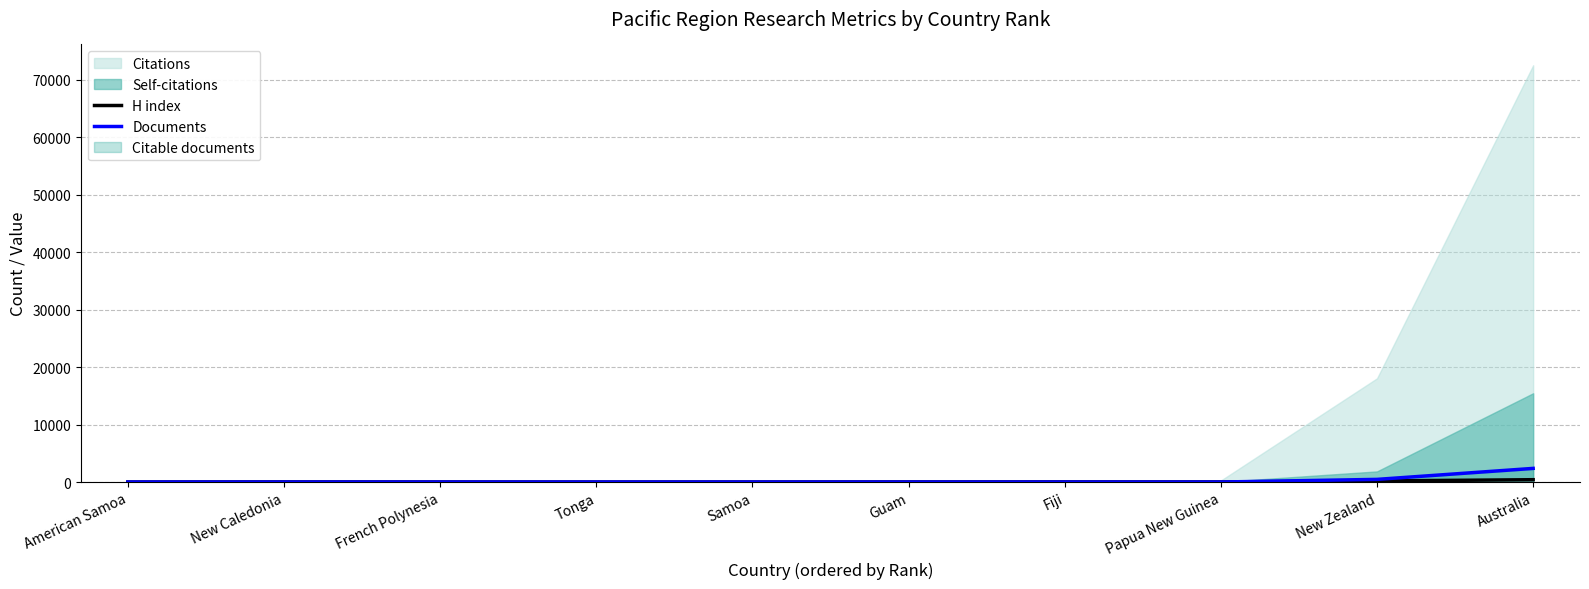

Which has a higher value, Tonga or New Caledonia?

New Caledonia